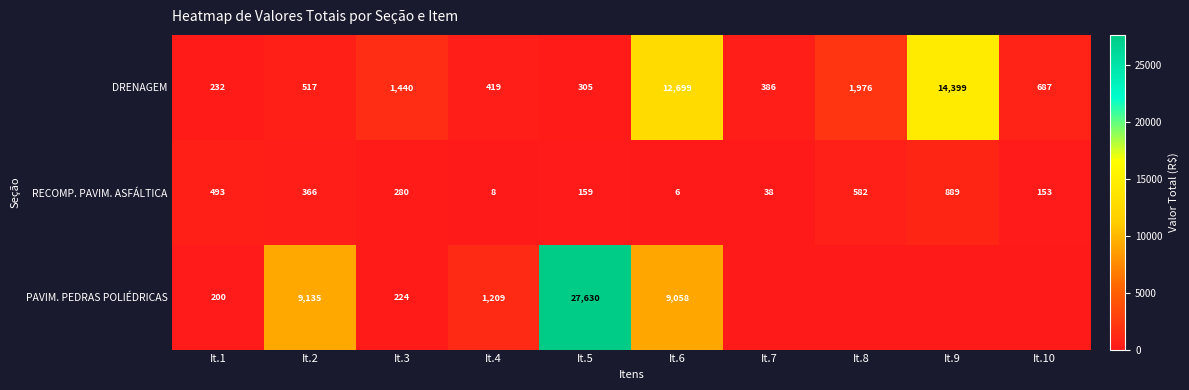

What is the difference between the second highest and minimum values in the DRENAGEM series?

12467